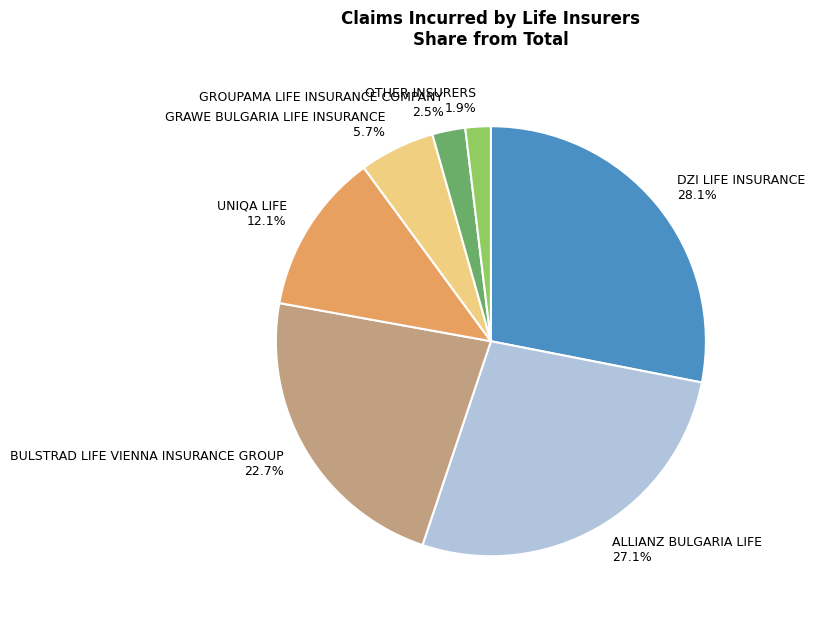

What is the total percentage of BULSTRAD LIFE VIENNA INSURANCE GROUP and ALLIANZ BULGARIA LIFE?

49.8%